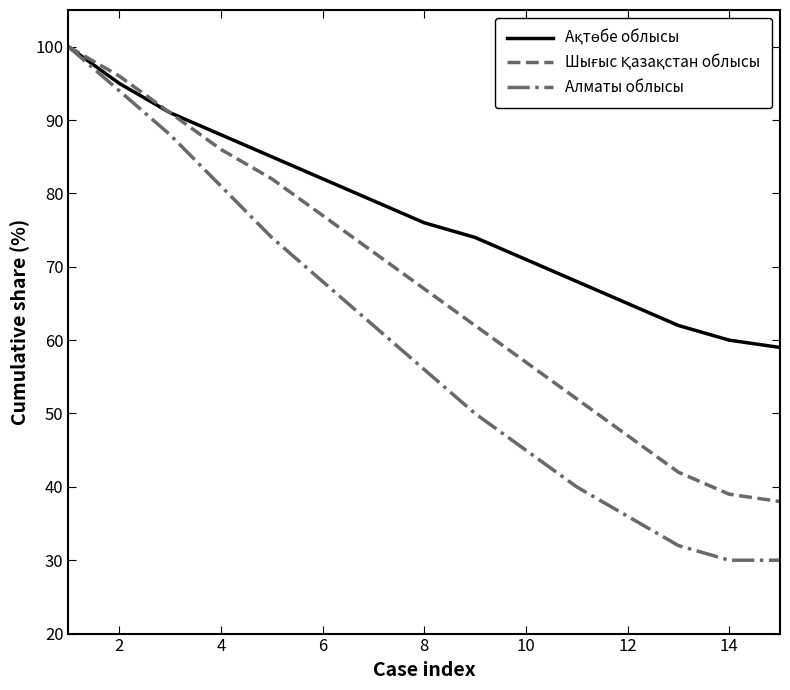

True or false: Алматы облысы has more than 2 points higher than both neighbors.

False